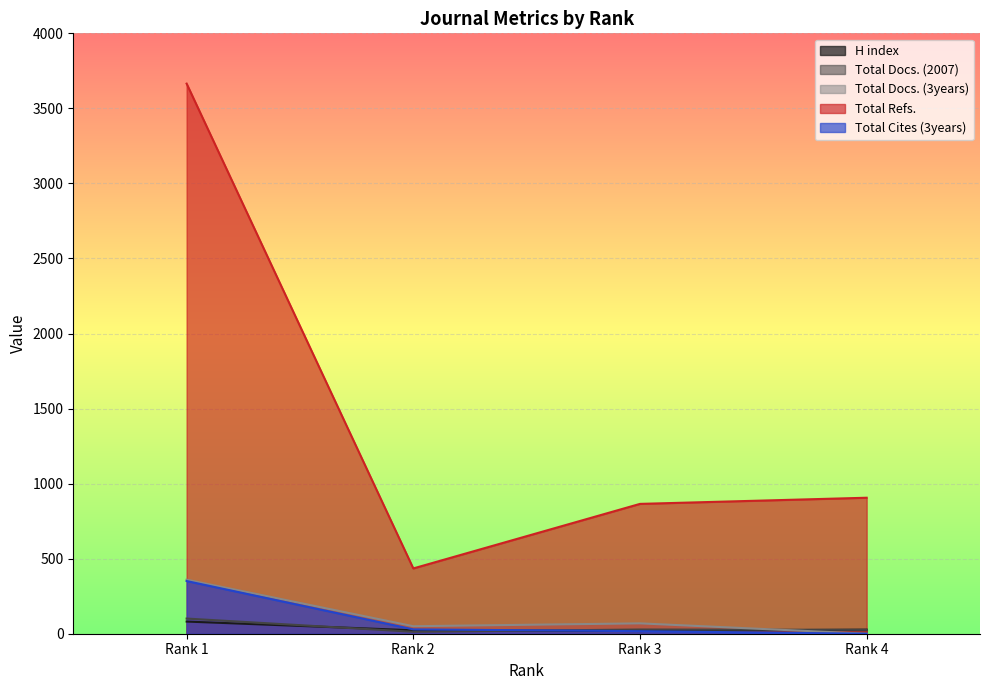

Reading right to left, what are all the values shown in this chart?

H index: Rank 4=27	Rank 3=18	Rank 2=23	Rank 1=81
Total Docs. (2007): Rank 4=26	Rank 3=28	Rank 2=13	Rank 1=101
Total Docs. (3years): Rank 4=0	Rank 3=69	Rank 2=50	Rank 1=360
Total Refs.: Rank 4=906	Rank 3=865	Rank 2=435	Rank 1=3665
Total Cites (3years): Rank 4=0	Rank 3=17	Rank 2=29	Rank 1=351